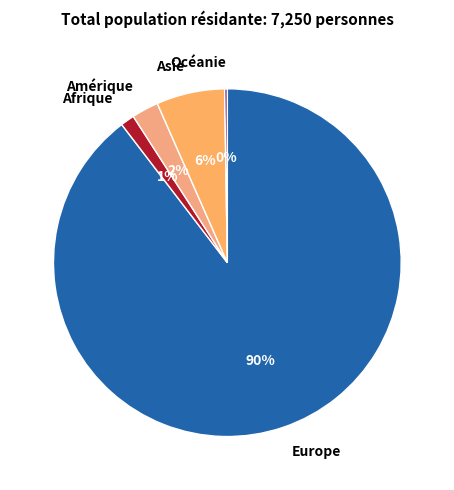

To the nearest percent, what is the average slice percentage?

20%